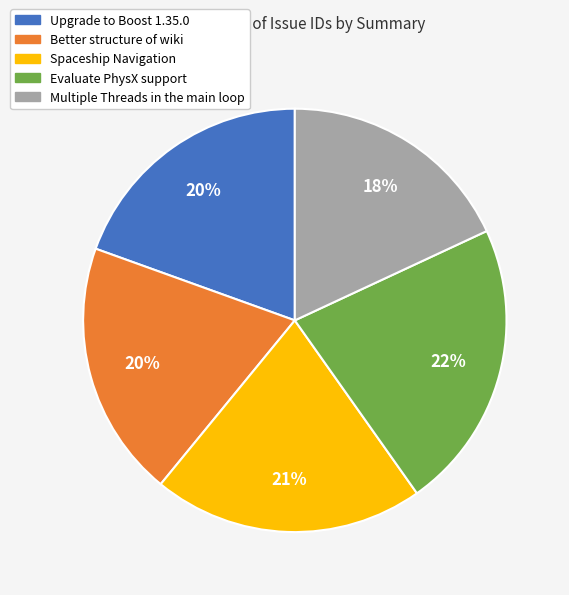

Combined, do Evaluate PhysX support and Multiple Threads in the main loop account for over 50%?

No